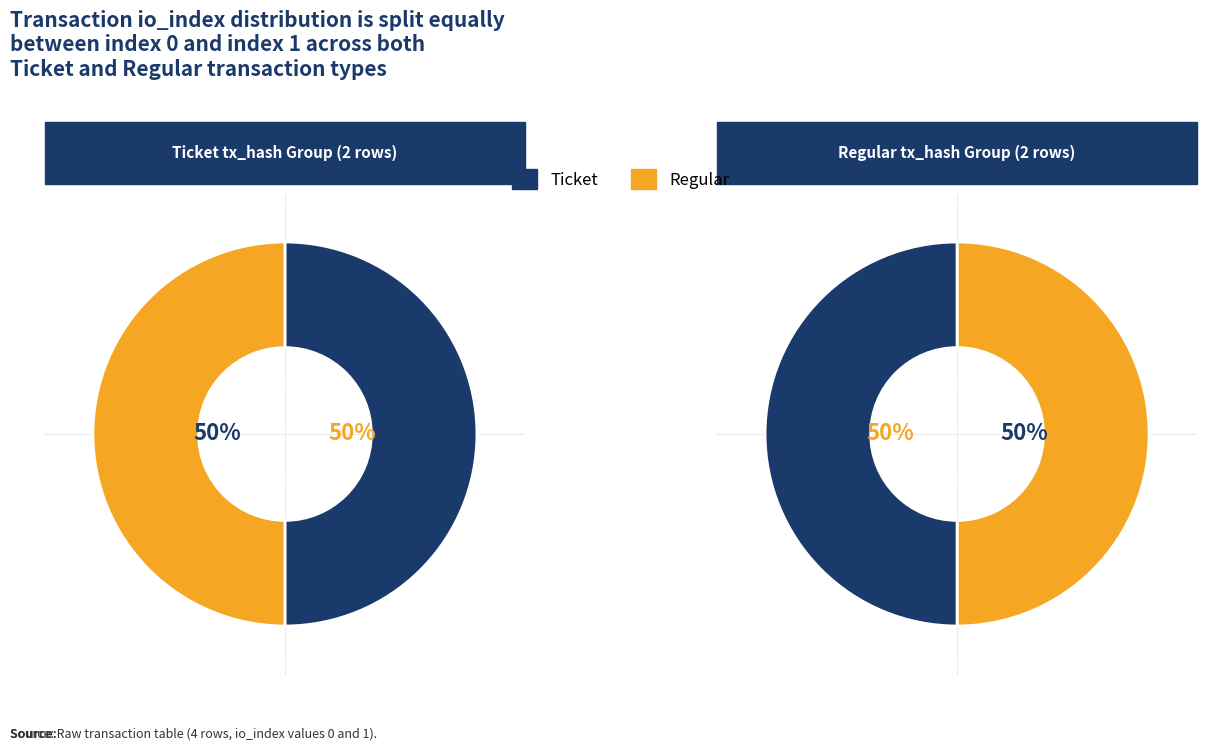

Is the sum of io_index 1 and io_index 0 greater than half?

Yes